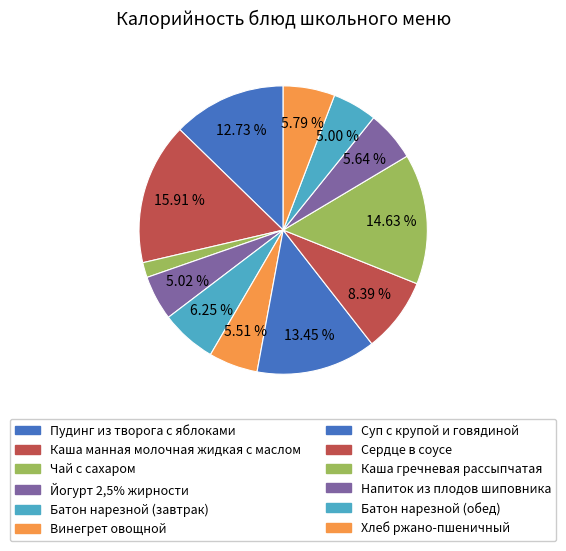

How many slices are in this pie chart?

12